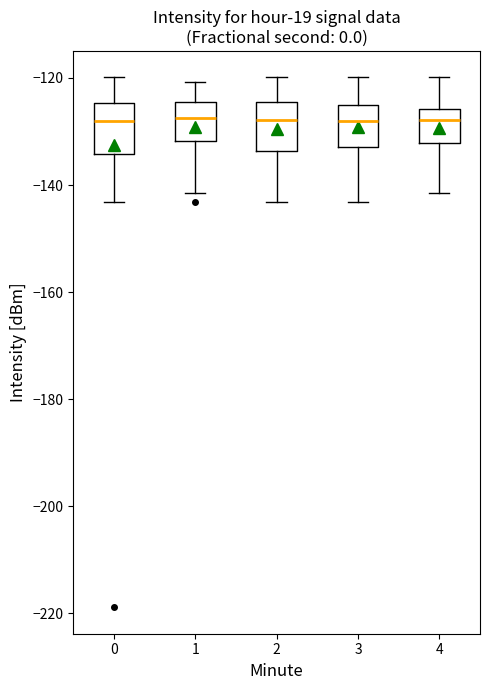

Reading left to right, transcribe this box plot: for each box, give where its median line is, the range the box spans, and where its two whiskers end, as read against the y-axis. The values are not printed on the chart, so give them approximately, as read against the axis.

0: median -128, box -134 to -124, whiskers -144 to -120
1: median -128, box -132 to -124, whiskers -142 to -120
2: median -128, box -134 to -124, whiskers -144 to -120
3: median -128, box -132 to -126, whiskers -144 to -120
4: median -128, box -132 to -126, whiskers -142 to -120